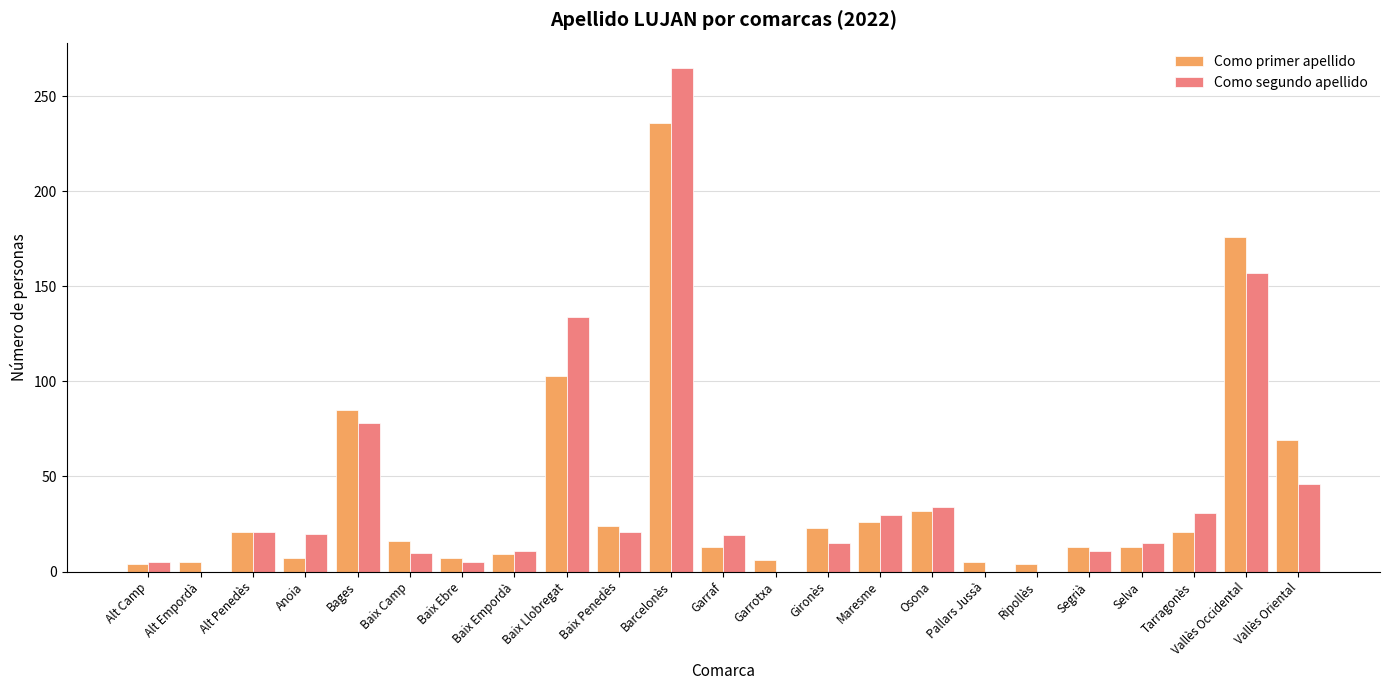

Read the Como segundo apellido value at Baix Ebre.

5